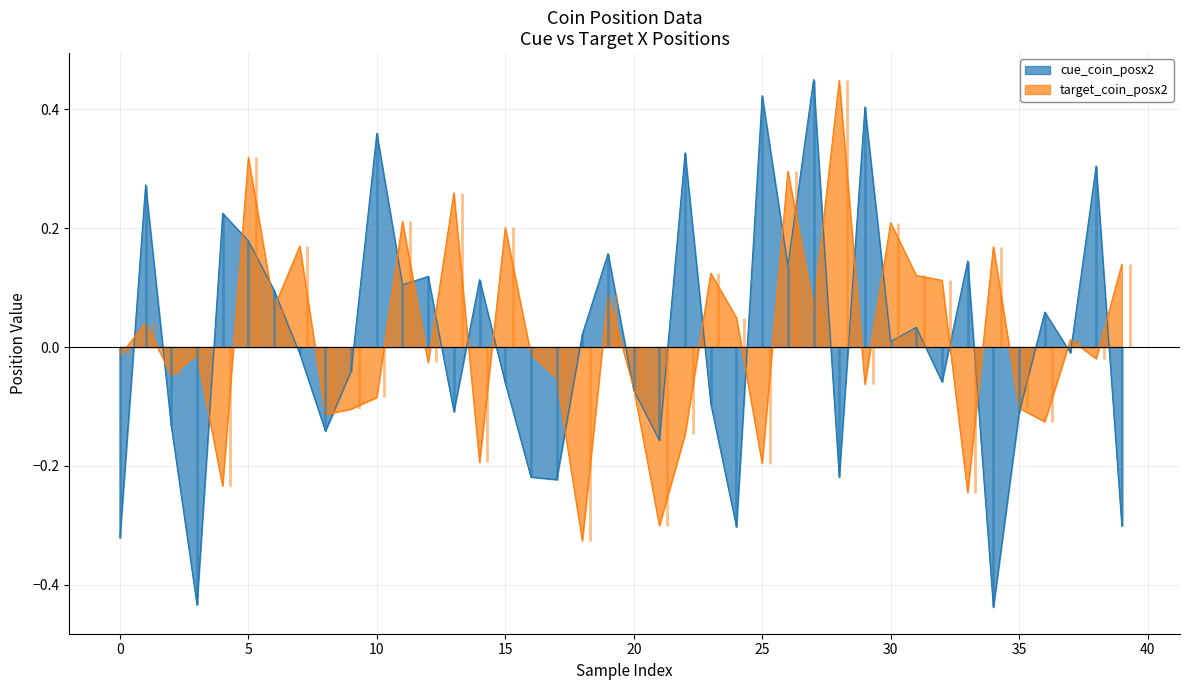

Which category has the highest value in the target_coin_posx2 series?

28